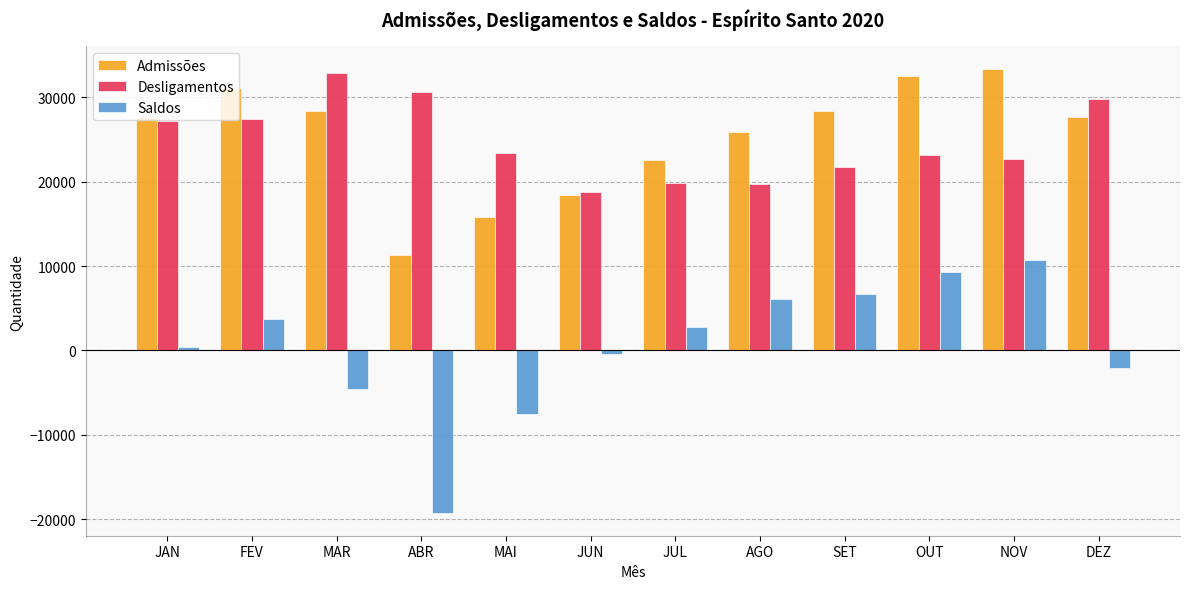

At how many categories does at least one series exceed 3273?

12